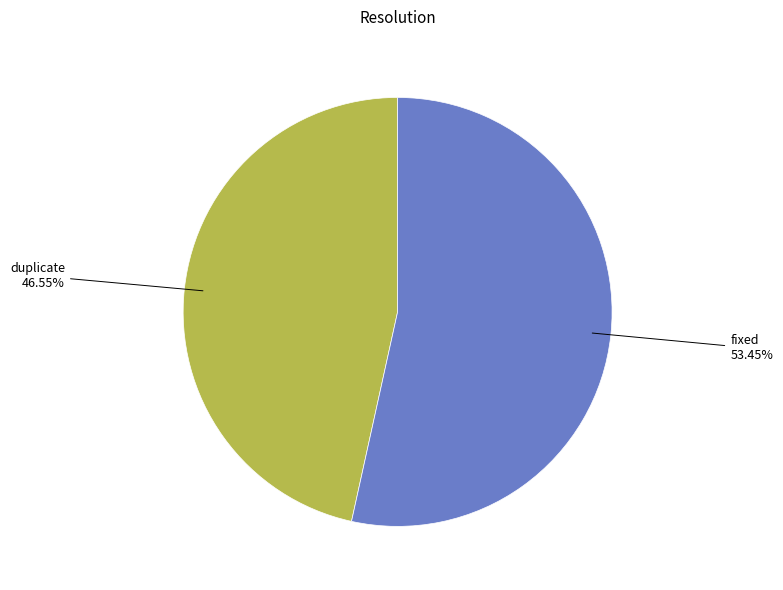

How much of the chart is everything except fixed?

46.6%